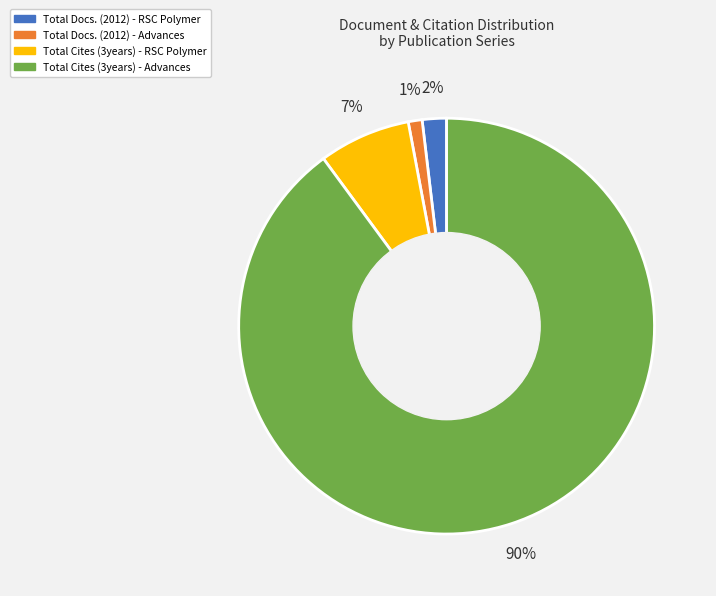

Count the number of slices in the pie.

4